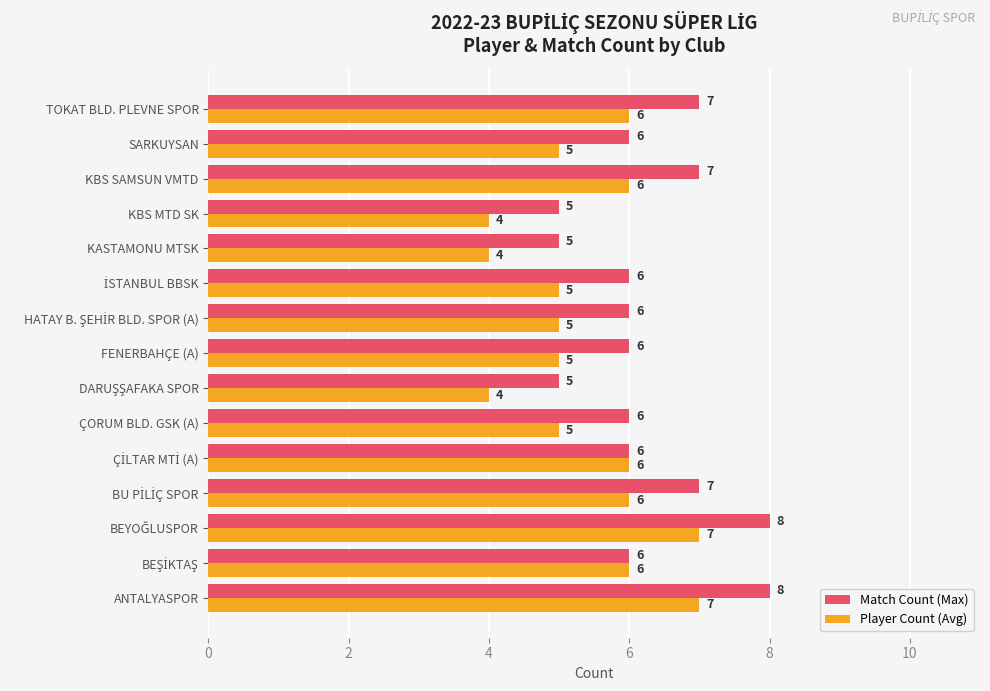

What is the average value of the Player Count (Avg) series?

5